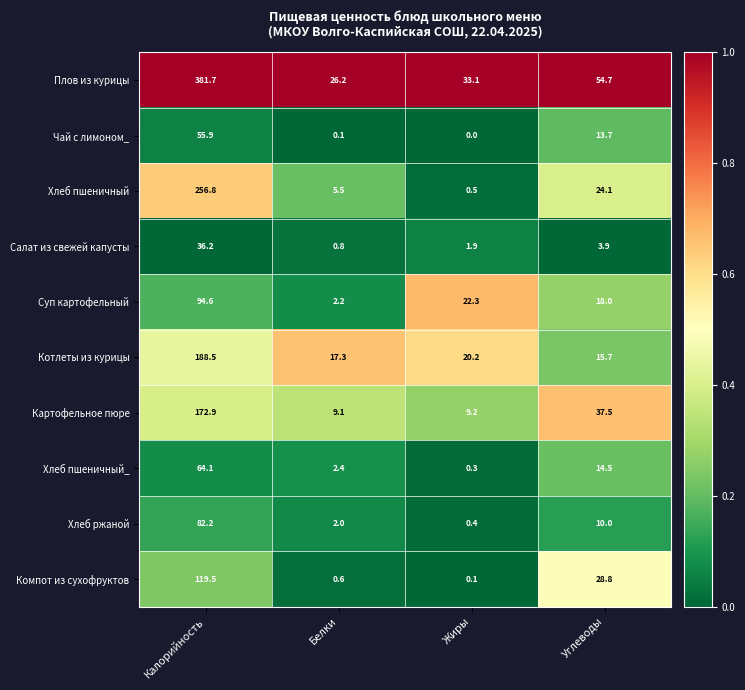

At which label is Хлеб пшеничный closest to 128?

Углеводы